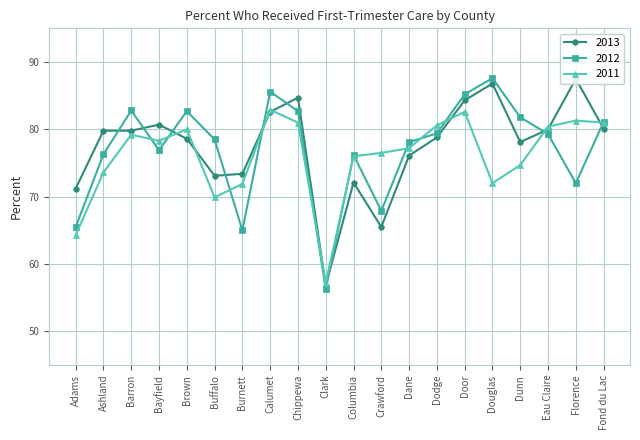

Where is 2011 nearest to the value 70?

Buffalo